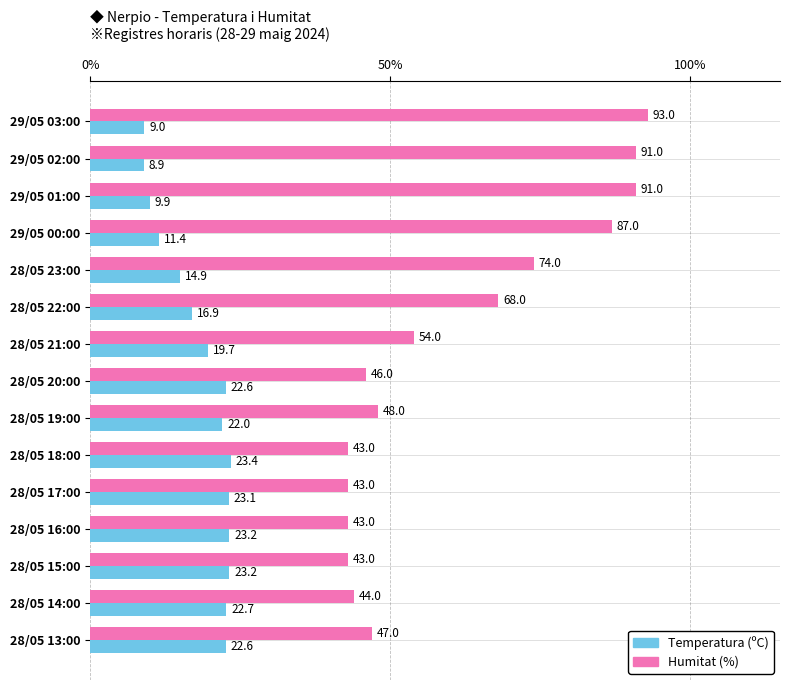

Rank the series by their maximum value, from highest to lowest.

Humitat (%), Temperatura (ºC)